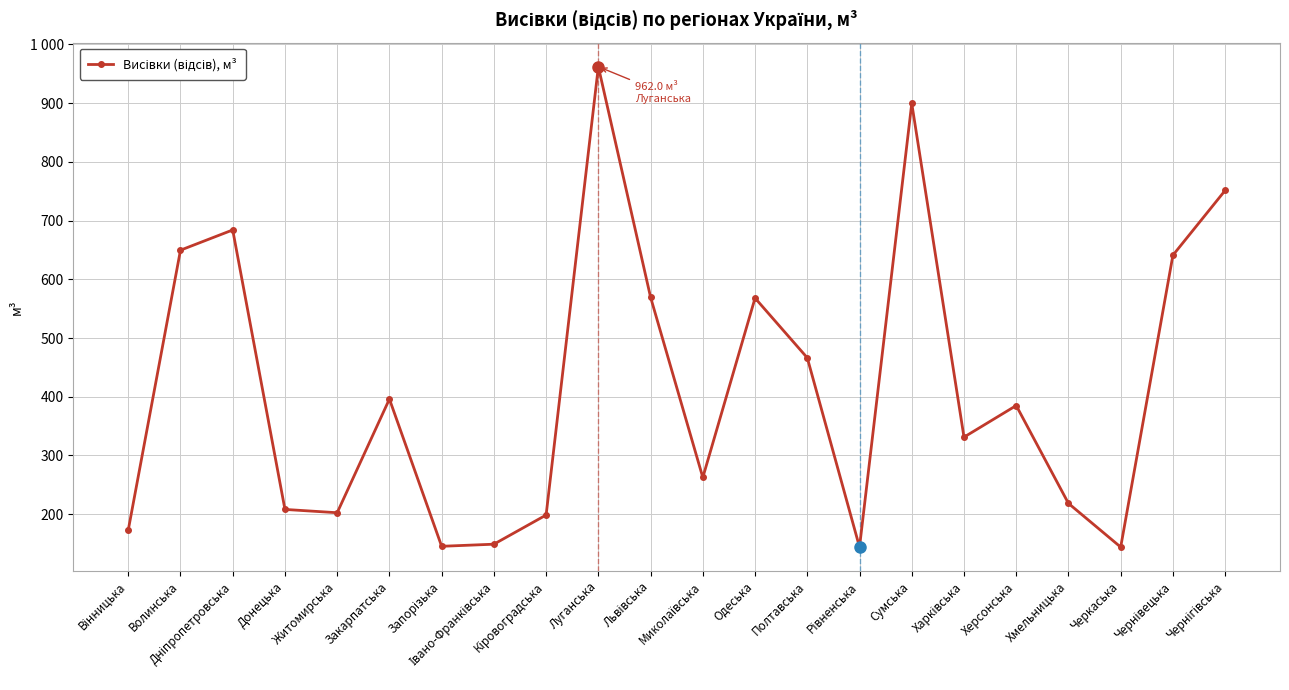

Reading left to right, list all the values displayed in this chart.

Вінницька=172.9	Волинська=649.6	Дніпропетровська=684.0	Донецька=208.1	Житомирська=202.5	Закарпатська=396.1	Запорізька=145.3	Івано-Франківська=148.9	Кіровоградська=198.6	Луганська=962.0	Львівська=569.4	Миколаївська=262.5	Одеська=568.0	Полтавська=466.3	Рівненська=144.0	Сумська=899.5	Харківська=331.2	Херсонська=385.0	Хмельницька=218.4	Черкаська=144.0	Чернівецька=641.0	Чернігівська=751.3